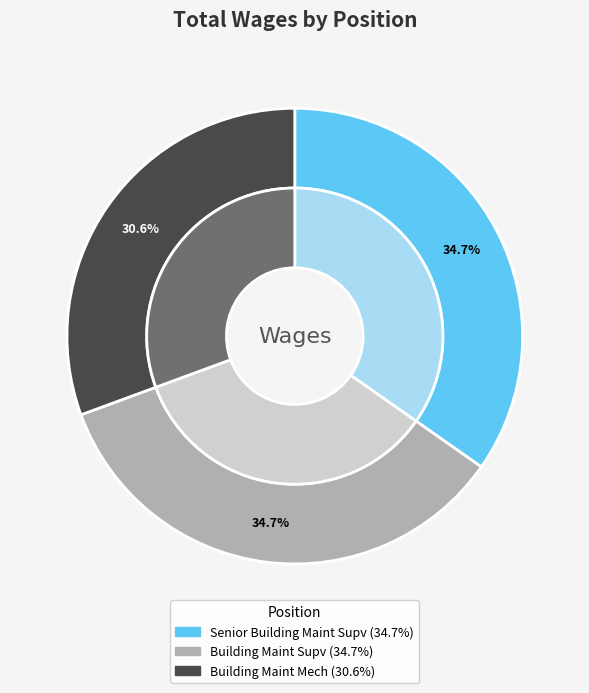

What is the smallest slice in the pie chart?

Building Maint Mech